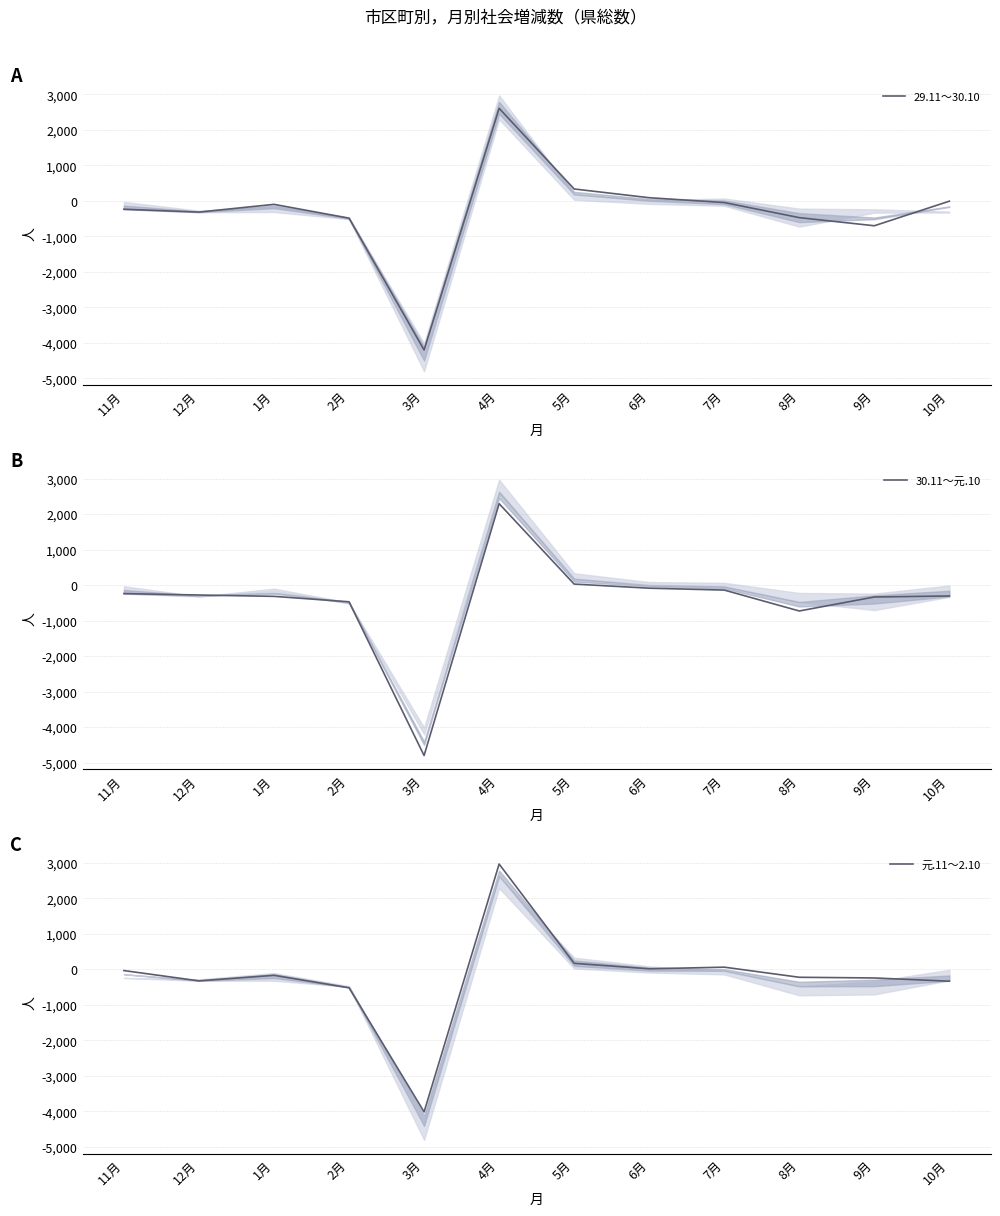

What is the label of the 5th point from the left?

3月